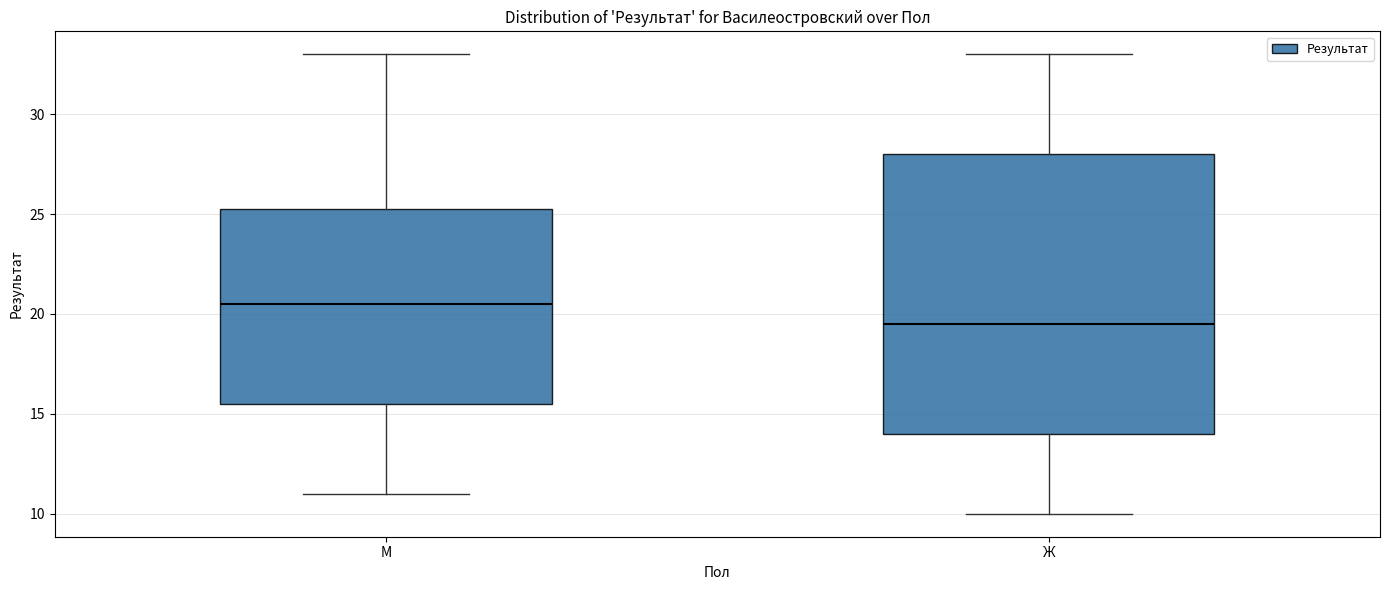

Reading left to right, read every box against the y-axis: the position of its median line, the range the box covers, and the ends of its whiskers. The values are not printed on the chart, so give them approximately, as read against the axis.

М: median 20.5, box 15.5 to 25.5, whiskers 11.0 to 33.0
Ж: median 19.5, box 14.0 to 28.0, whiskers 10.0 to 33.0